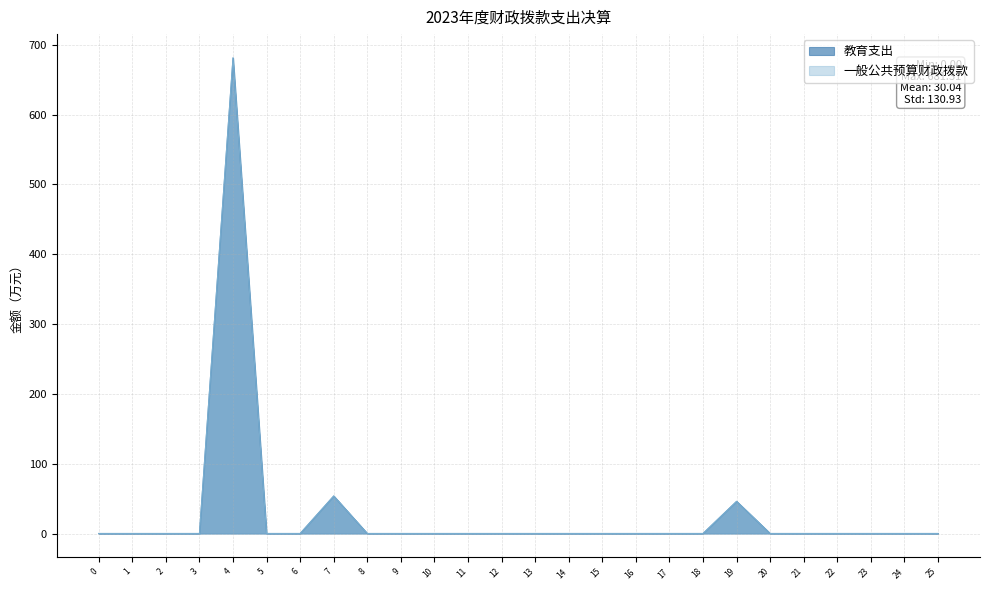

What is the difference between the maximum and minimum values in the 教育支出 series?

681.3